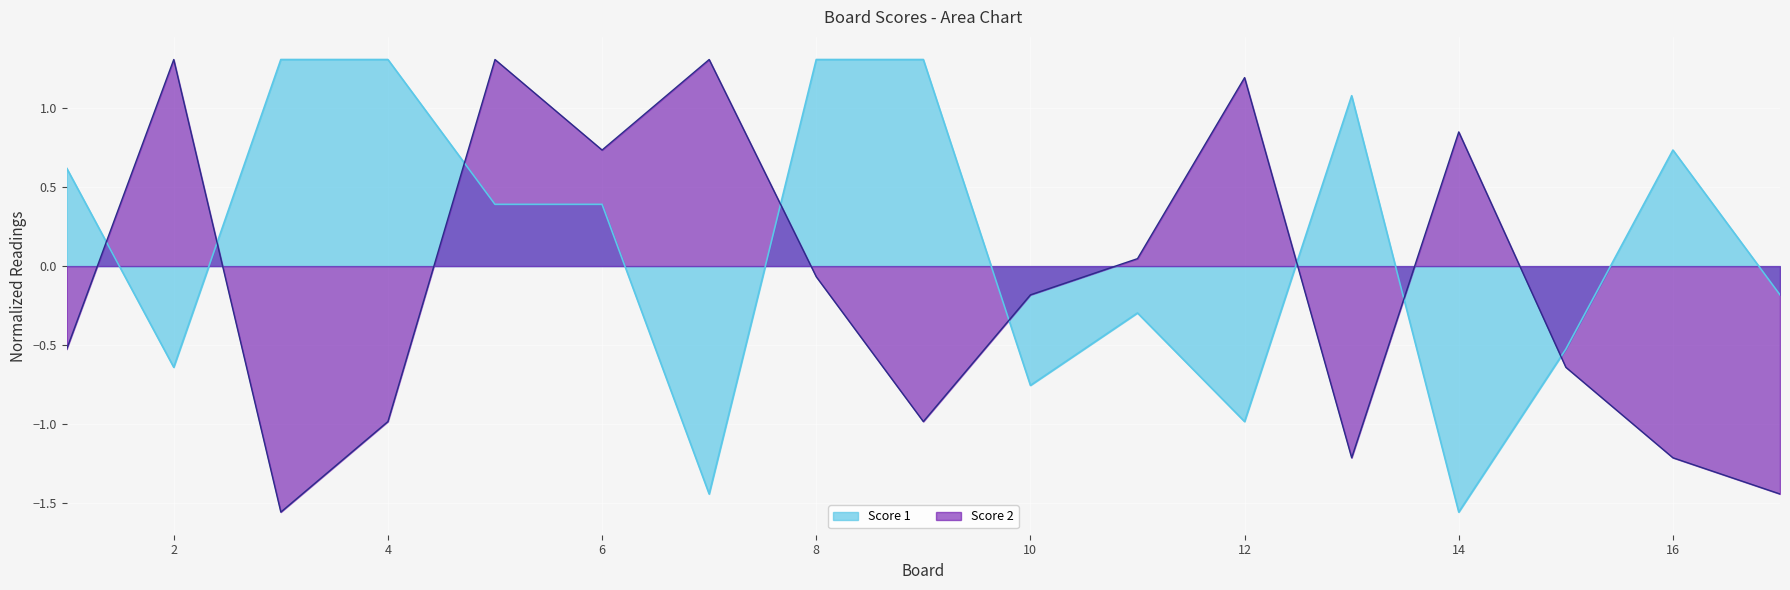

What are all the series names shown in the legend?

Score 1, Score 2